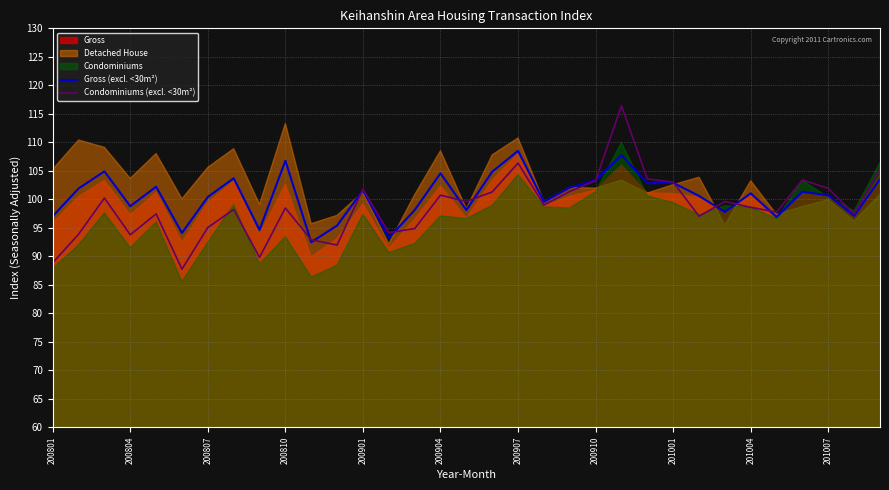

How many data points in Condominiums (excl. <30m²) are above 98?

19